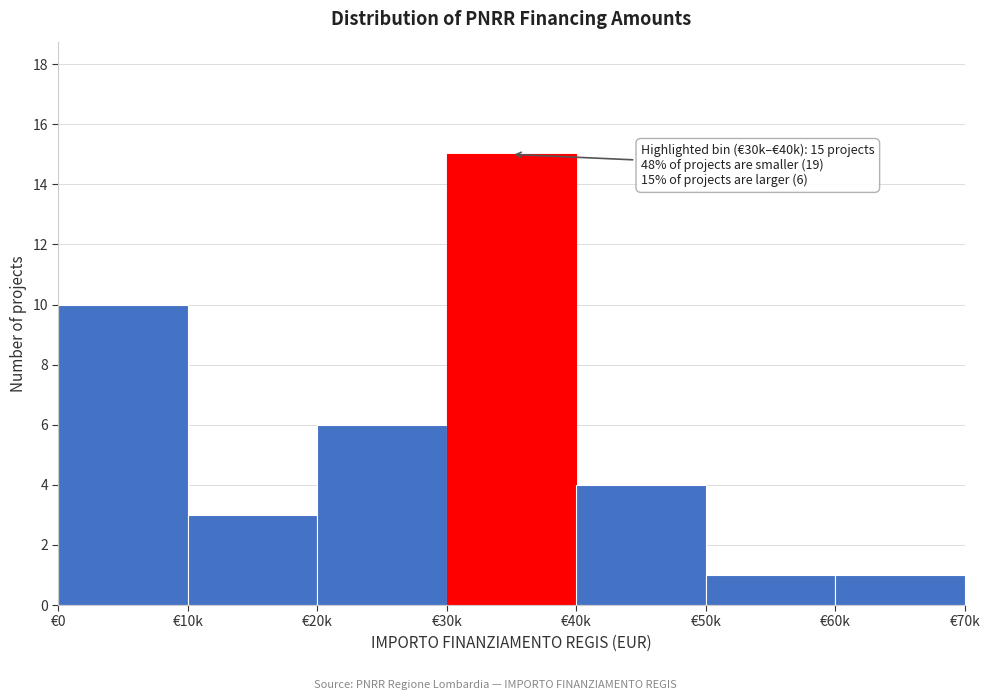

Reading left to right, transcribe all the data shown in this chart.

€0=10	€10k=3	€20k=6	€30k=15	€40k=4	€50k=1	€60k=1